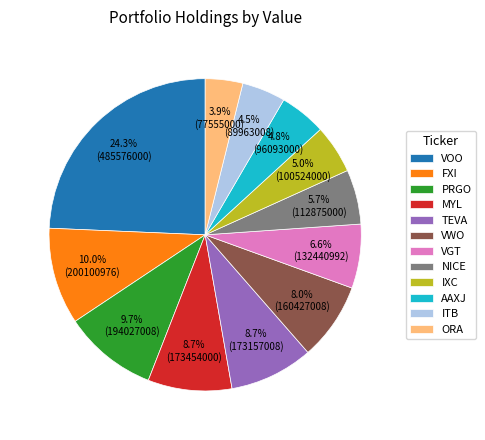

Is the sum of FXI and NICE greater than half?

No